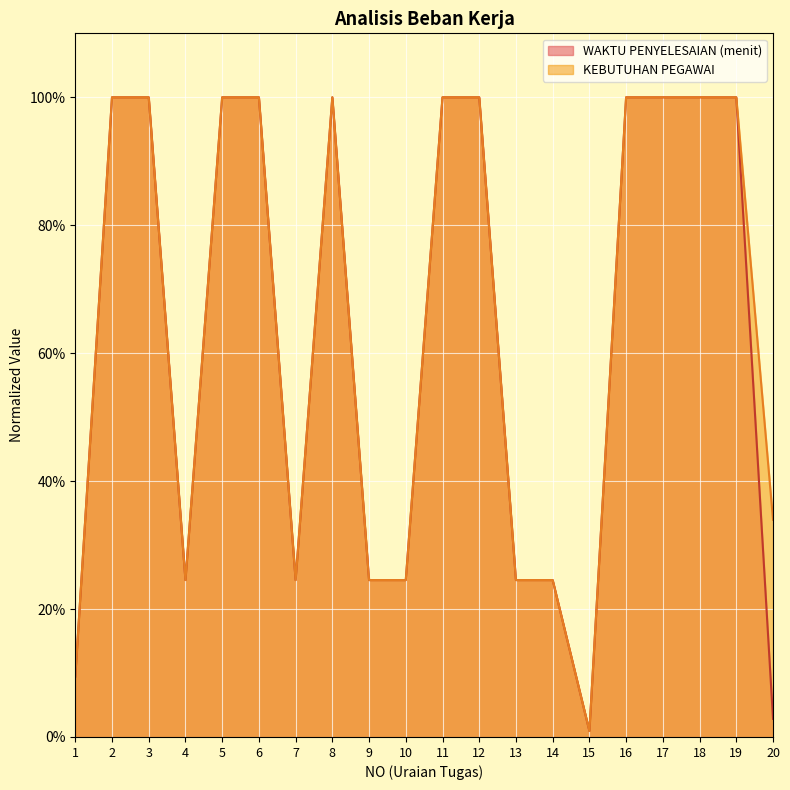

How many lines are shown in the chart?

2